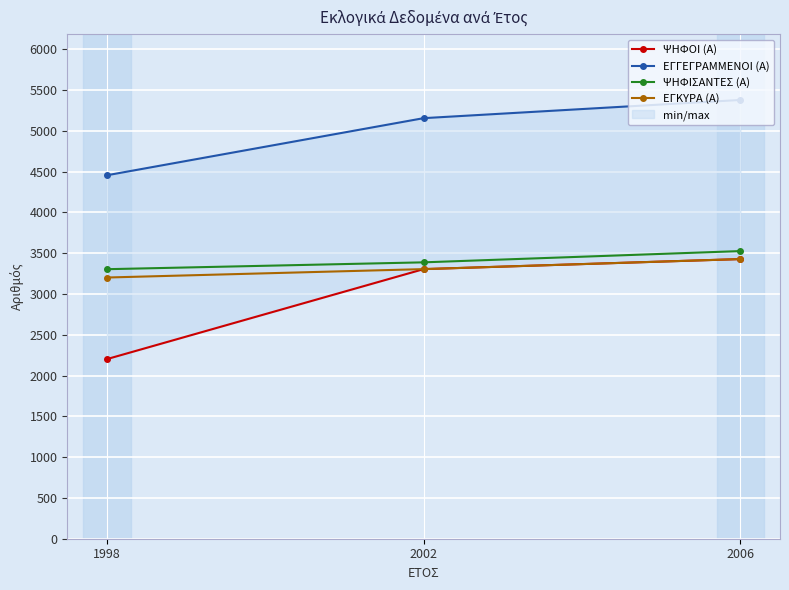

What are all the series names shown in the legend?

ΨΗΦΟΙ (Α), ΕΓΓΕΓΡΑΜΜΕΝΟΙ (Α), ΨΗΦΙΣΑΝΤΕΣ (Α), ΕΓΚΥΡΑ (Α)